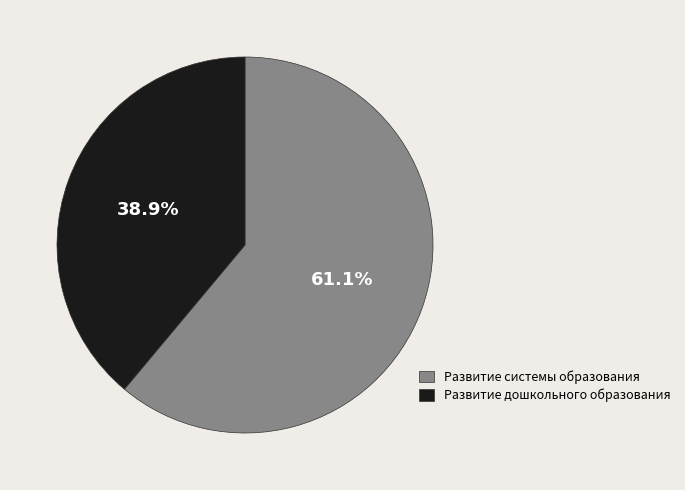

What is the ratio of the value at Развитие системы образования to the value at Развитие дошкольного образования?

1.6